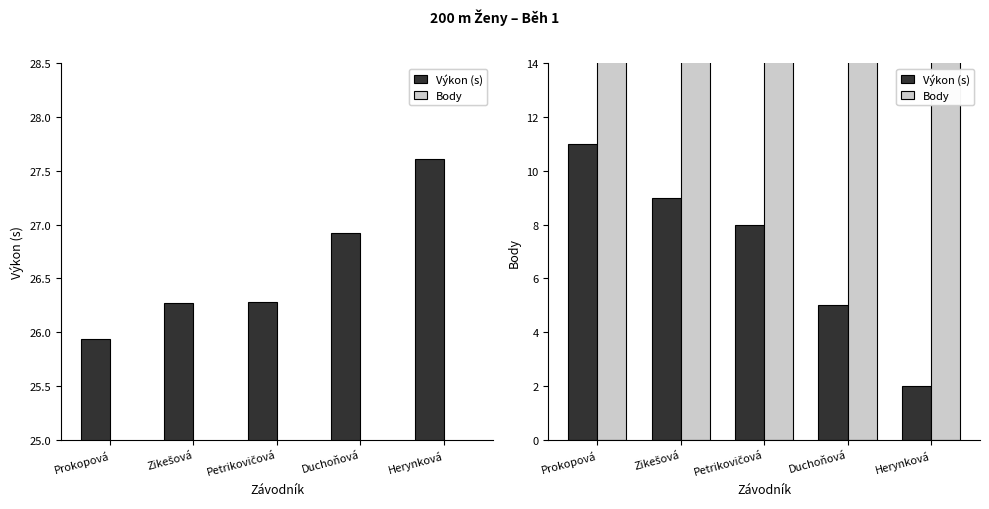

At which category is the sum across all series the highest?

Prokopová